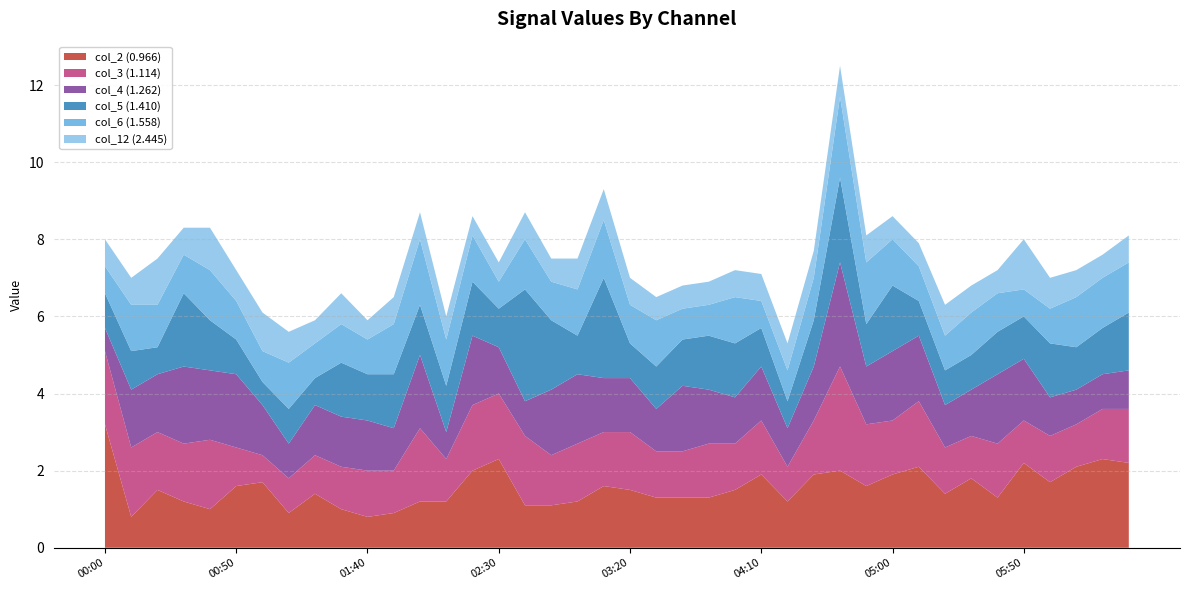

Reading left to right, what are all the values shown in this chart?

col_2 (0.966): 2005/11/22 00:00=3.2	2005/11/22 00:10=0.8	2005/11/22 00:20=1.5	2005/11/22 00:30=1.2	2005/11/22 00:40=1.0	2005/11/22 00:50=1.6	2005/11/22 01:00=1.7	2005/11/22 01:10=0.9	2005/11/22 01:20=1.4	2005/11/22 01:30=1.0	2005/11/22 01:40=0.8	2005/11/22 01:50=0.9	2005/11/22 02:00=1.2	2005/11/22 02:10=1.2	2005/11/22 02:20=2.0	2005/11/22 02:30=2.3	2005/11/22 02:40=1.1	2005/11/22 02:50=1.1	2005/11/22 03:00=1.2	2005/11/22 03:10=1.6	2005/11/22 03:20=1.5	2005/11/22 03:30=1.3	2005/11/22 03:40=1.3	2005/11/22 03:50=1.3	2005/11/22 04:00=1.5	2005/11/22 04:10=1.9	2005/11/22 04:20=1.2	2005/11/22 04:30=1.9	2005/11/22 04:40=2.0	2005/11/22 04:50=1.6	2005/11/22 05:00=1.9	2005/11/22 05:10=2.1	2005/11/22 05:20=1.4	2005/11/22 05:30=1.8	2005/11/22 05:40=1.3	2005/11/22 05:50=2.2	2005/11/22 06:00=1.7	2005/11/22 06:10=2.1	2005/11/22 06:20=2.3	2005/11/22 06:30=2.2
col_3 (1.114): 2005/11/22 00:00=1.9	2005/11/22 00:10=1.8	2005/11/22 00:20=1.5	2005/11/22 00:30=1.5	2005/11/22 00:40=1.8	2005/11/22 00:50=1.0	2005/11/22 01:00=0.7	2005/11/22 01:10=0.9	2005/11/22 01:20=1.0	2005/11/22 01:30=1.1	2005/11/22 01:40=1.2	2005/11/22 01:50=1.1	2005/11/22 02:00=1.9	2005/11/22 02:10=1.1	2005/11/22 02:20=1.7	2005/11/22 02:30=1.7	2005/11/22 02:40=1.8	2005/11/22 02:50=1.3	2005/11/22 03:00=1.5	2005/11/22 03:10=1.4	2005/11/22 03:20=1.5	2005/11/22 03:30=1.2	2005/11/22 03:40=1.2	2005/11/22 03:50=1.4	2005/11/22 04:00=1.2	2005/11/22 04:10=1.4	2005/11/22 04:20=0.9	2005/11/22 04:30=1.4	2005/11/22 04:40=2.7	2005/11/22 04:50=1.6	2005/11/22 05:00=1.4	2005/11/22 05:10=1.7	2005/11/22 05:20=1.2	2005/11/22 05:30=1.1	2005/11/22 05:40=1.4	2005/11/22 05:50=1.1	2005/11/22 06:00=1.2	2005/11/22 06:10=1.1	2005/11/22 06:20=1.3	2005/11/22 06:30=1.4
col_4 (1.262): 2005/11/22 00:00=0.6	2005/11/22 00:10=1.5	2005/11/22 00:20=1.5	2005/11/22 00:30=2.0	2005/11/22 00:40=1.8	2005/11/22 00:50=1.9	2005/11/22 01:00=1.3	2005/11/22 01:10=0.9	2005/11/22 01:20=1.3	2005/11/22 01:30=1.3	2005/11/22 01:40=1.3	2005/11/22 01:50=1.1	2005/11/22 02:00=1.9	2005/11/22 02:10=0.7	2005/11/22 02:20=1.8	2005/11/22 02:30=1.2	2005/11/22 02:40=0.9	2005/11/22 02:50=1.7	2005/11/22 03:00=1.8	2005/11/22 03:10=1.4	2005/11/22 03:20=1.4	2005/11/22 03:30=1.1	2005/11/22 03:40=1.7	2005/11/22 03:50=1.4	2005/11/22 04:00=1.2	2005/11/22 04:10=1.4	2005/11/22 04:20=1.0	2005/11/22 04:30=1.4	2005/11/22 04:40=2.7	2005/11/22 04:50=1.5	2005/11/22 05:00=1.8	2005/11/22 05:10=1.7	2005/11/22 05:20=1.1	2005/11/22 05:30=1.2	2005/11/22 05:40=1.8	2005/11/22 05:50=1.6	2005/11/22 06:00=1.0	2005/11/22 06:10=0.9	2005/11/22 06:20=0.9	2005/11/22 06:30=1.0
col_5 (1.410): 2005/11/22 00:00=0.9	2005/11/22 00:10=1.0	2005/11/22 00:20=0.7	2005/11/22 00:30=1.9	2005/11/22 00:40=1.3	2005/11/22 00:50=0.9	2005/11/22 01:00=0.6	2005/11/22 01:10=0.9	2005/11/22 01:20=0.7	2005/11/22 01:30=1.4	2005/11/22 01:40=1.2	2005/11/22 01:50=1.4	2005/11/22 02:00=1.3	2005/11/22 02:10=1.2	2005/11/22 02:20=1.4	2005/11/22 02:30=1.0	2005/11/22 02:40=2.9	2005/11/22 02:50=1.8	2005/11/22 03:00=1.0	2005/11/22 03:10=2.6	2005/11/22 03:20=0.9	2005/11/22 03:30=1.1	2005/11/22 03:40=1.2	2005/11/22 03:50=1.4	2005/11/22 04:00=1.4	2005/11/22 04:10=1.0	2005/11/22 04:20=0.7	2005/11/22 04:30=1.2	2005/11/22 04:40=2.2	2005/11/22 04:50=1.1	2005/11/22 05:00=1.7	2005/11/22 05:10=0.9	2005/11/22 05:20=0.9	2005/11/22 05:30=0.9	2005/11/22 05:40=1.1	2005/11/22 05:50=1.1	2005/11/22 06:00=1.4	2005/11/22 06:10=1.1	2005/11/22 06:20=1.2	2005/11/22 06:30=1.5
col_6 (1.558): 2005/11/22 00:00=0.7	2005/11/22 00:10=1.2	2005/11/22 00:20=1.1	2005/11/22 00:30=1.0	2005/11/22 00:40=1.3	2005/11/22 00:50=1.0	2005/11/22 01:00=0.8	2005/11/22 01:10=1.2	2005/11/22 01:20=0.9	2005/11/22 01:30=1.0	2005/11/22 01:40=0.9	2005/11/22 01:50=1.3	2005/11/22 02:00=1.7	2005/11/22 02:10=1.2	2005/11/22 02:20=1.2	2005/11/22 02:30=0.7	2005/11/22 02:40=1.3	2005/11/22 02:50=1.0	2005/11/22 03:00=1.2	2005/11/22 03:10=1.5	2005/11/22 03:20=1.0	2005/11/22 03:30=1.2	2005/11/22 03:40=0.8	2005/11/22 03:50=0.8	2005/11/22 04:00=1.2	2005/11/22 04:10=0.7	2005/11/22 04:20=0.8	2005/11/22 04:30=1.1	2005/11/22 04:40=2.1	2005/11/22 04:50=1.6	2005/11/22 05:00=1.2	2005/11/22 05:10=0.9	2005/11/22 05:20=0.9	2005/11/22 05:30=1.1	2005/11/22 05:40=1.0	2005/11/22 05:50=0.7	2005/11/22 06:00=0.9	2005/11/22 06:10=1.3	2005/11/22 06:20=1.3	2005/11/22 06:30=1.3
col_12 (2.445): 2005/11/22 00:00=0.7	2005/11/22 00:10=0.7	2005/11/22 00:20=1.2	2005/11/22 00:30=0.7	2005/11/22 00:40=1.1	2005/11/22 00:50=0.8	2005/11/22 01:00=1.0	2005/11/22 01:10=0.8	2005/11/22 01:20=0.6	2005/11/22 01:30=0.8	2005/11/22 01:40=0.5	2005/11/22 01:50=0.7	2005/11/22 02:00=0.7	2005/11/22 02:10=0.6	2005/11/22 02:20=0.5	2005/11/22 02:30=0.5	2005/11/22 02:40=0.7	2005/11/22 02:50=0.6	2005/11/22 03:00=0.8	2005/11/22 03:10=0.8	2005/11/22 03:20=0.7	2005/11/22 03:30=0.6	2005/11/22 03:40=0.6	2005/11/22 03:50=0.6	2005/11/22 04:00=0.7	2005/11/22 04:10=0.7	2005/11/22 04:20=0.7	2005/11/22 04:30=0.7	2005/11/22 04:40=0.8	2005/11/22 04:50=0.7	2005/11/22 05:00=0.6	2005/11/22 05:10=0.6	2005/11/22 05:20=0.8	2005/11/22 05:30=0.7	2005/11/22 05:40=0.6	2005/11/22 05:50=1.3	2005/11/22 06:00=0.8	2005/11/22 06:10=0.7	2005/11/22 06:20=0.6	2005/11/22 06:30=0.7